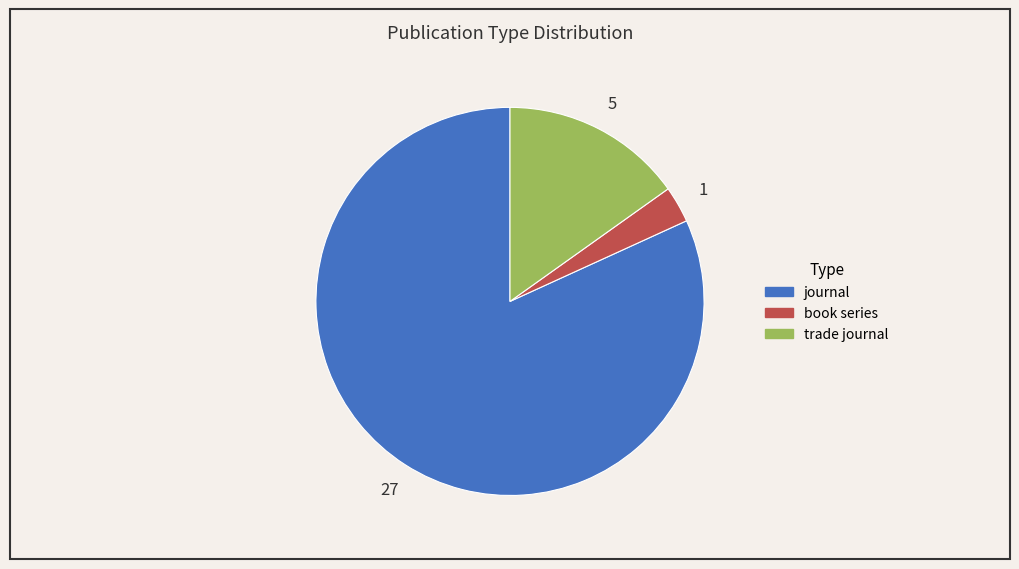

What is the majority slice?

journal